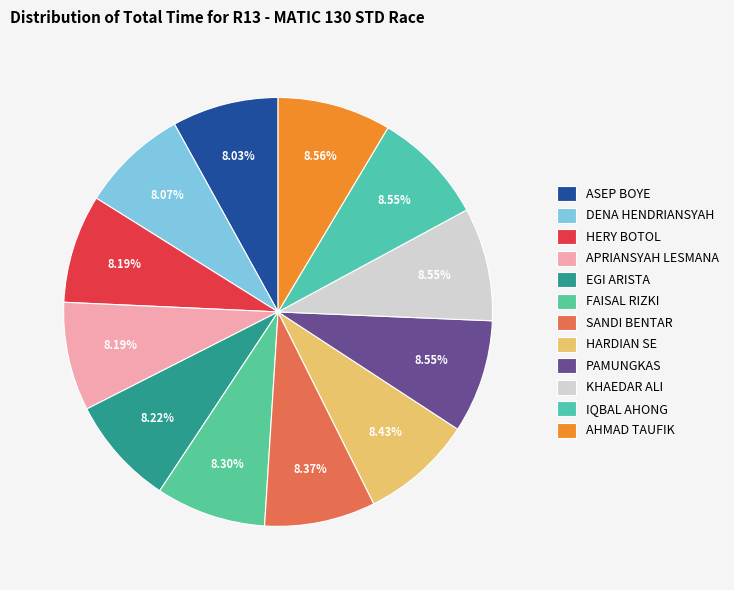

Which slice is the smallest?

ASEP BOYE